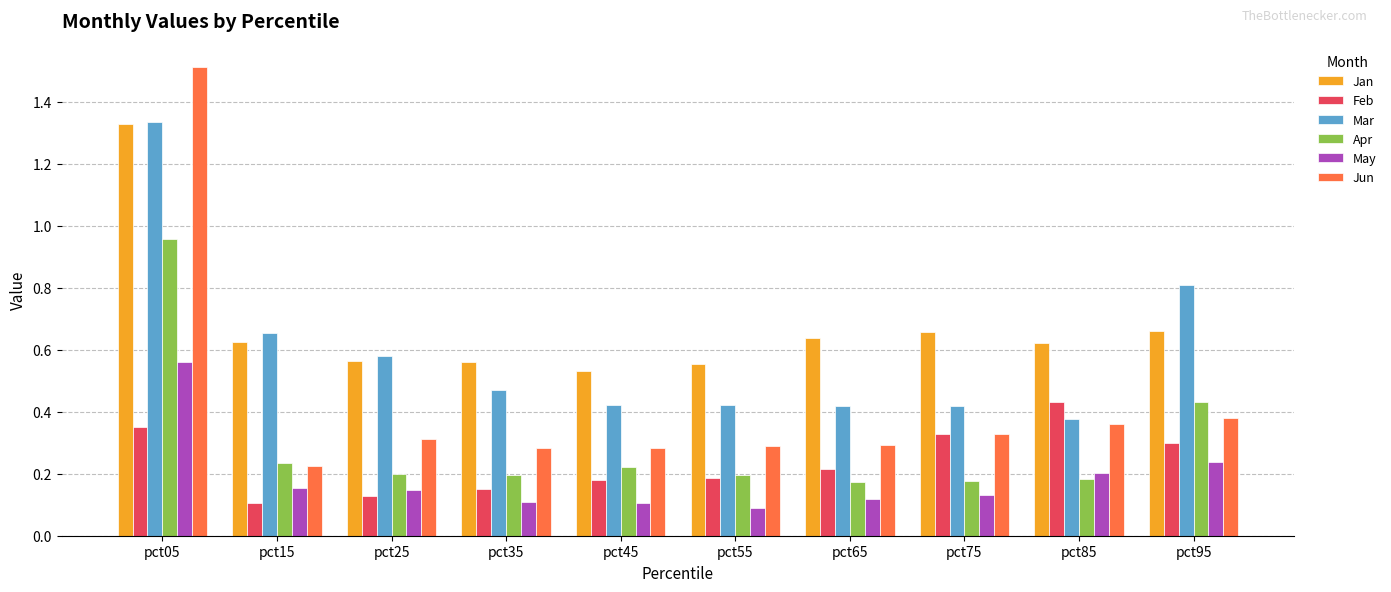

What is the difference between the maximum and second lowest values in the Jan series?

0.8